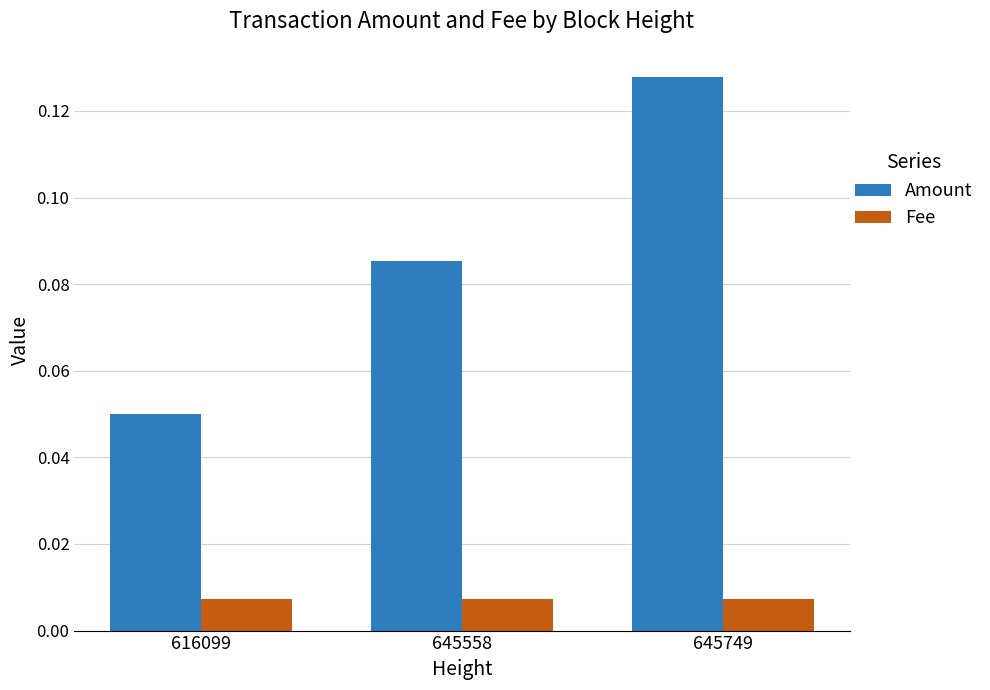

Which label corresponds to the largest value in the chart?

645749